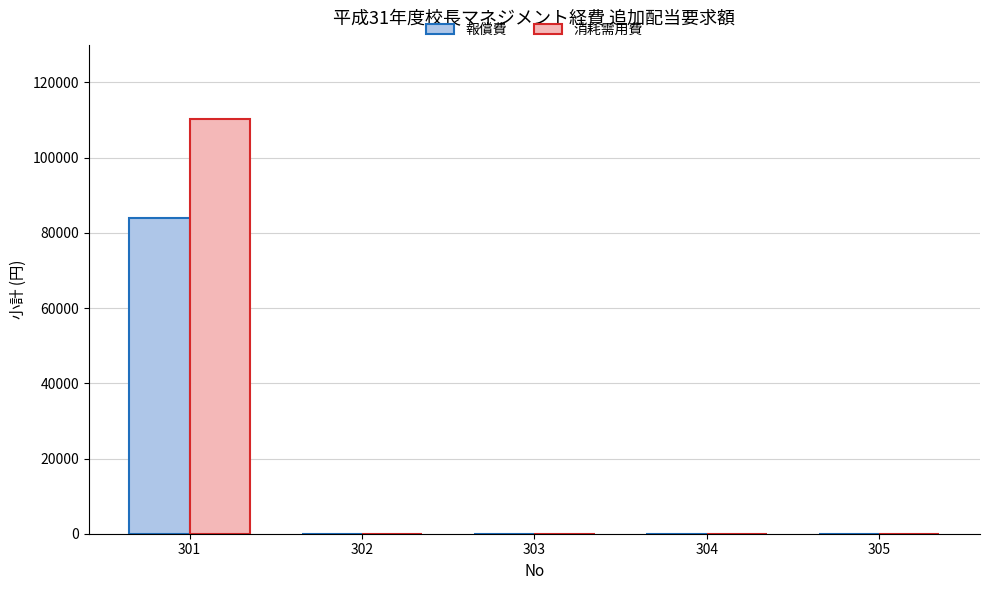

What is the maximum value for 報償費?

84000